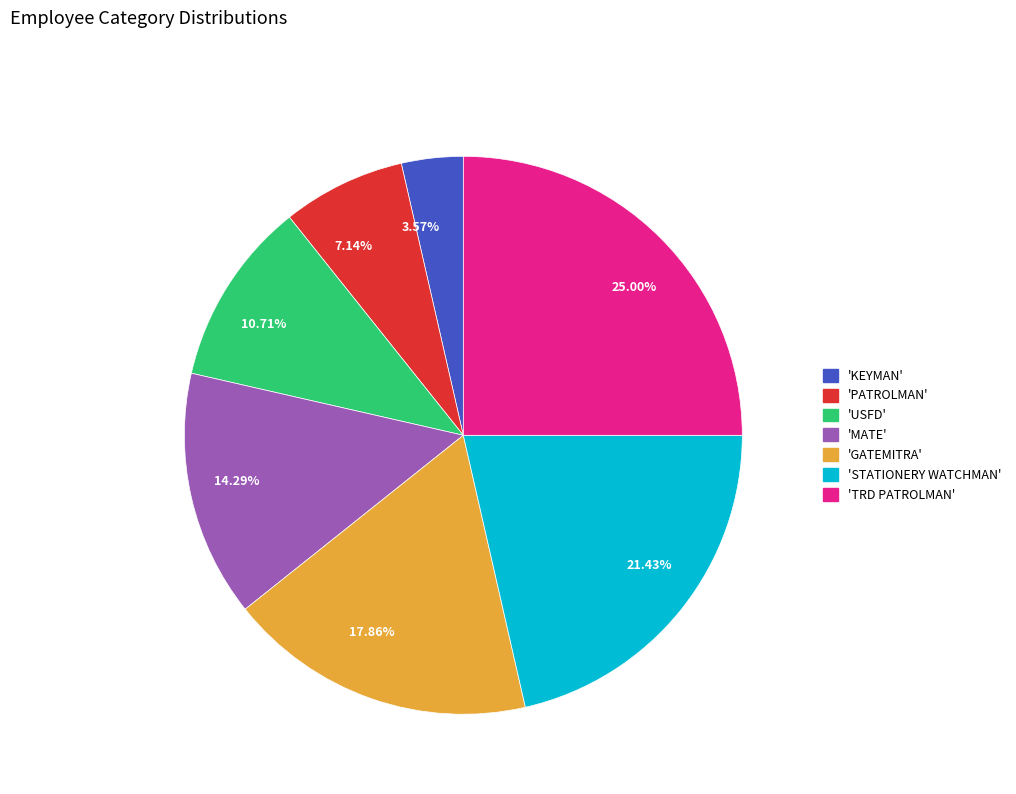

Is there a majority slice in this chart?

No